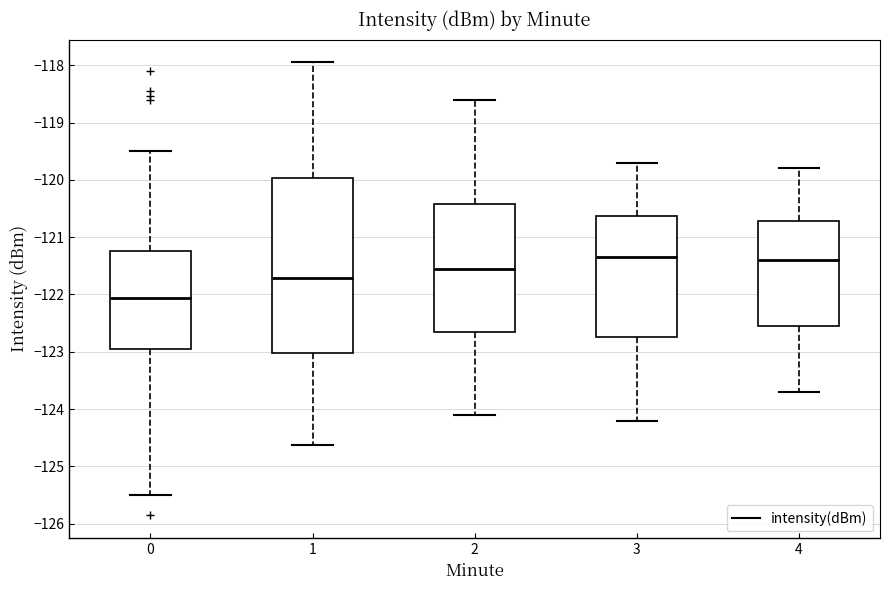

Which box's median line is the lowest?

0